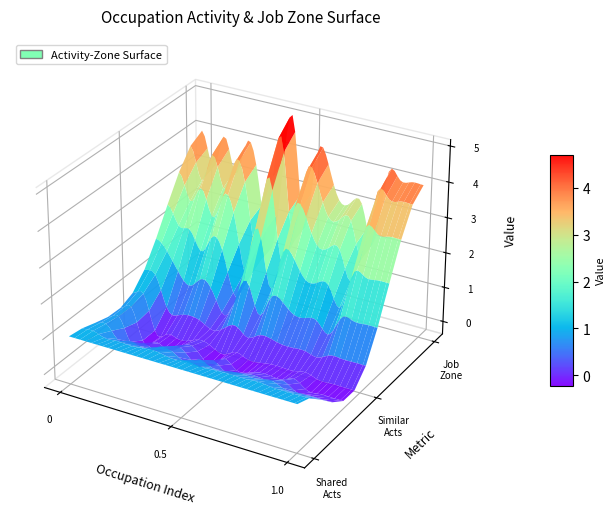

What is the difference between the job_zone values at 15 and shared_activities?

2